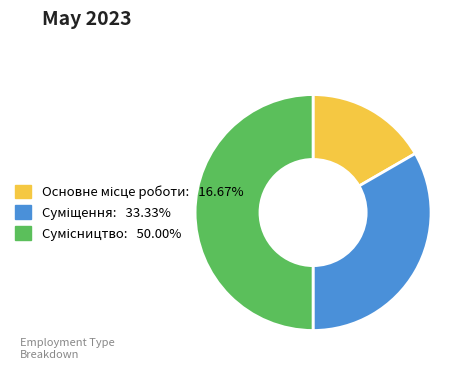

Count the number of slices in the pie.

3